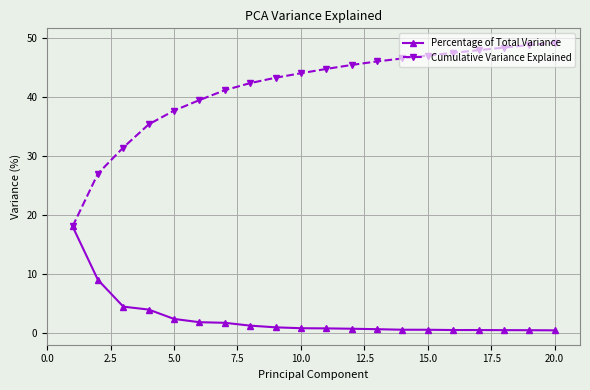

Is this an area chart (filled region under the line)?

No